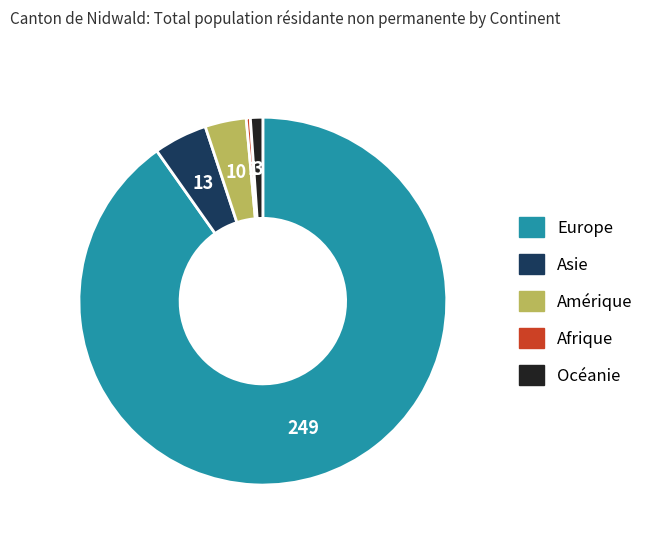

Do Océanie and Afrique together represent more than half of the pie?

No